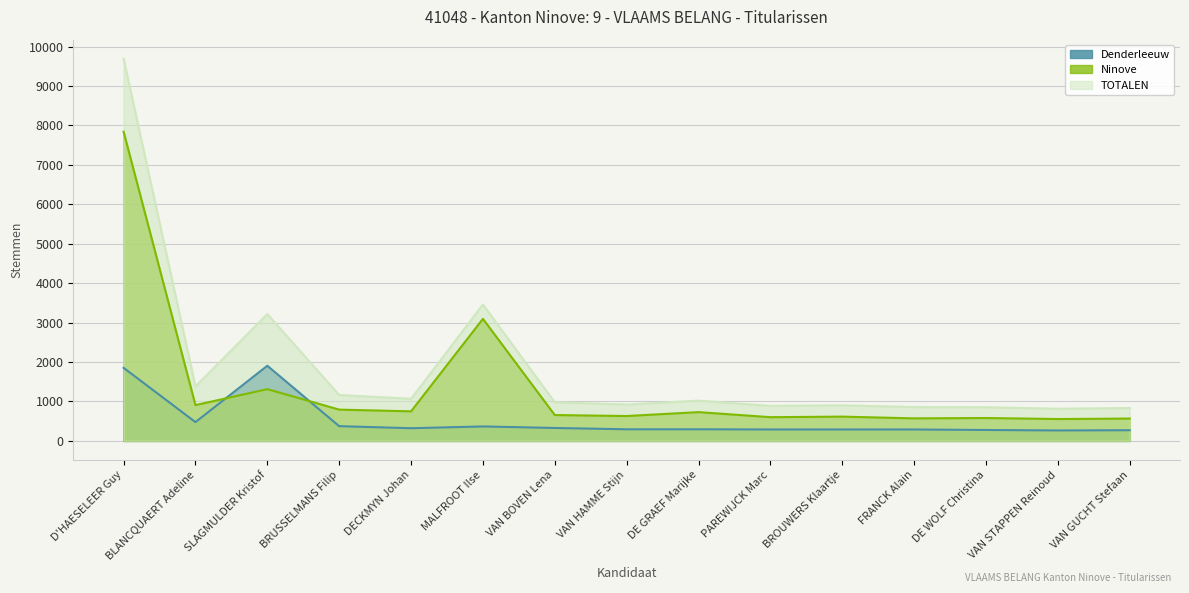

What is the difference between the maximum and second lowest values in the Denderleeuw series?

1636